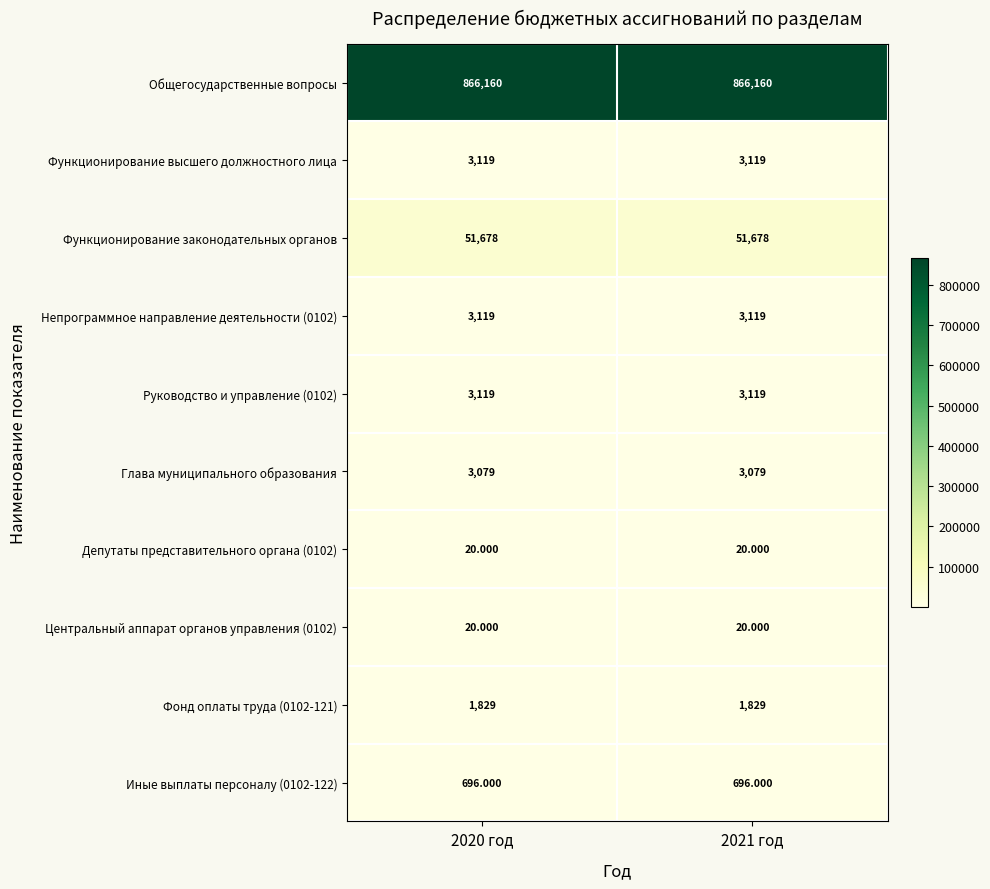

Is the value of Глава муниципального образования at 2021 год greater than the value of Иные выплаты персоналу (0102-122) at 2021 год?

Yes